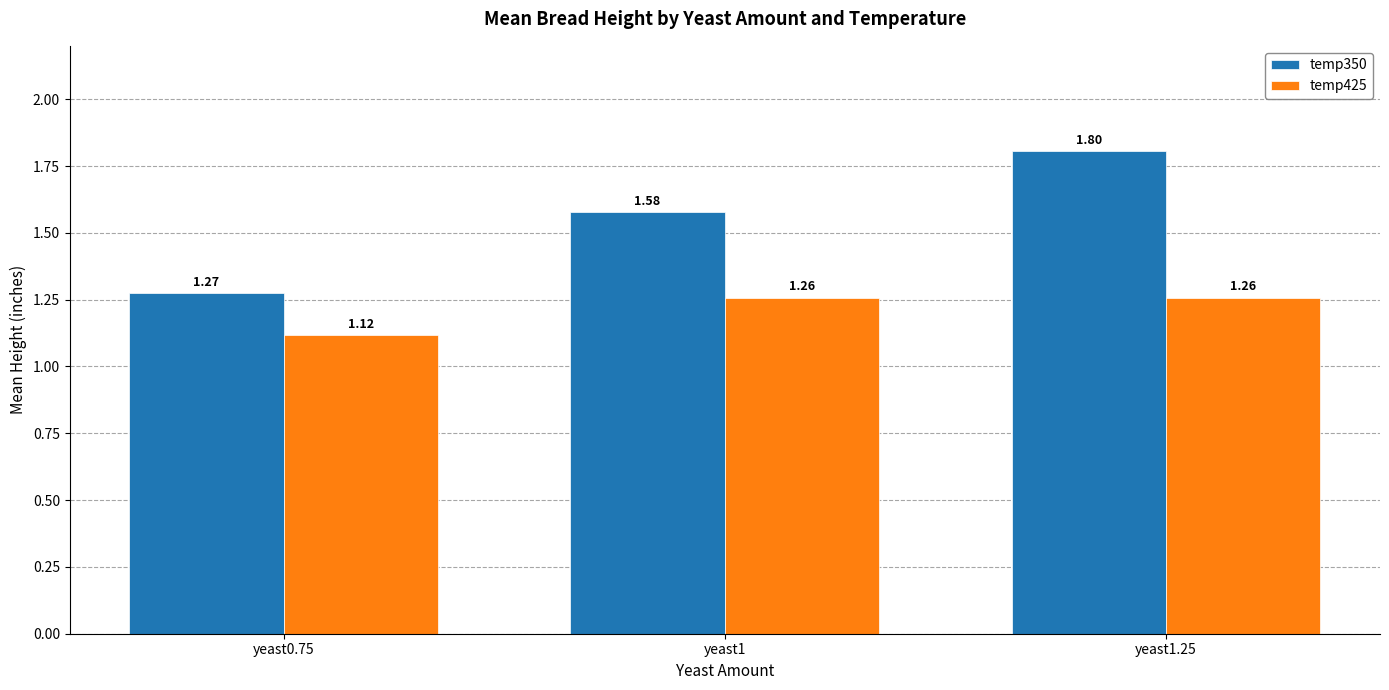

What is the average value of the temp425 series?

1.2